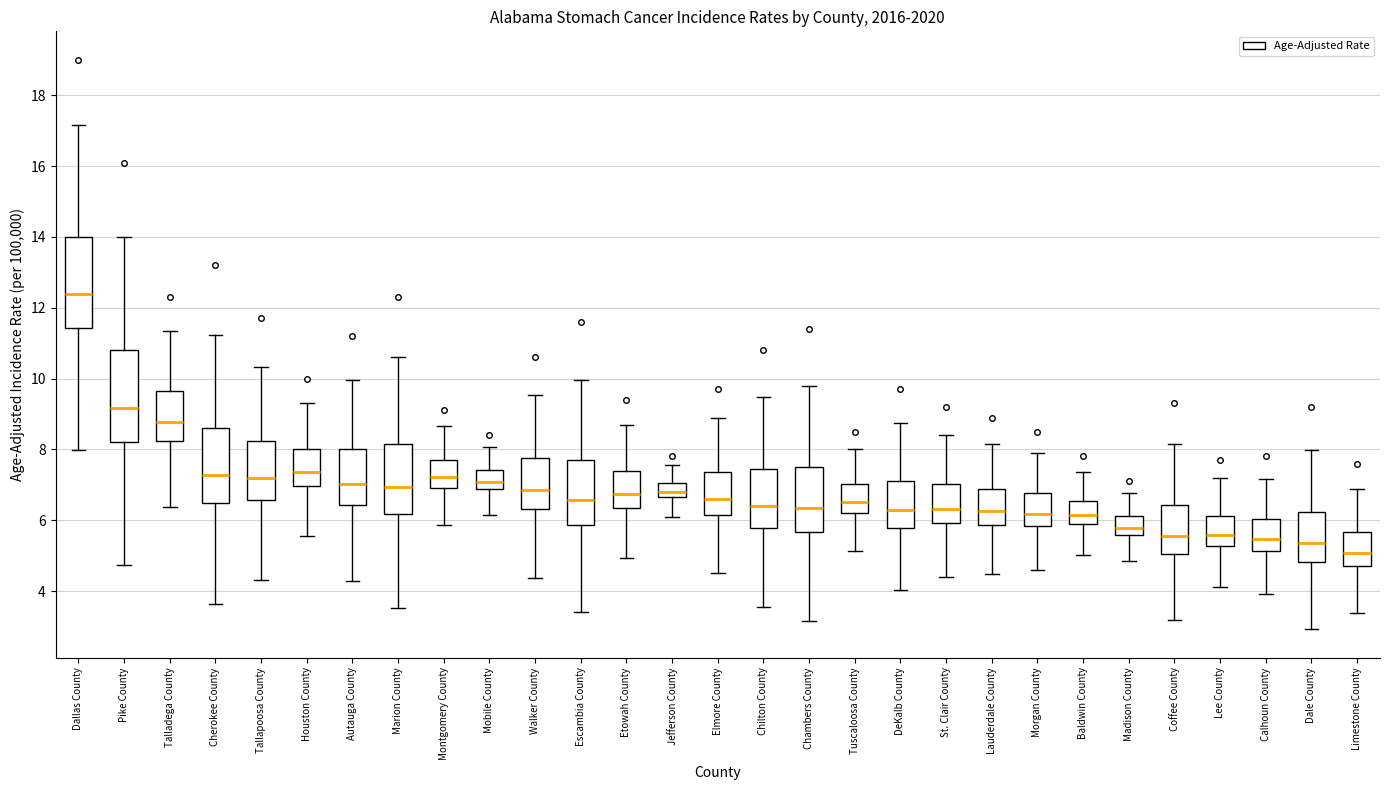

Where does the lower whisker of the box for Baldwin County end on the y-axis? The values are not printed on the chart, so give them approximately, as read against the axis.

5.0